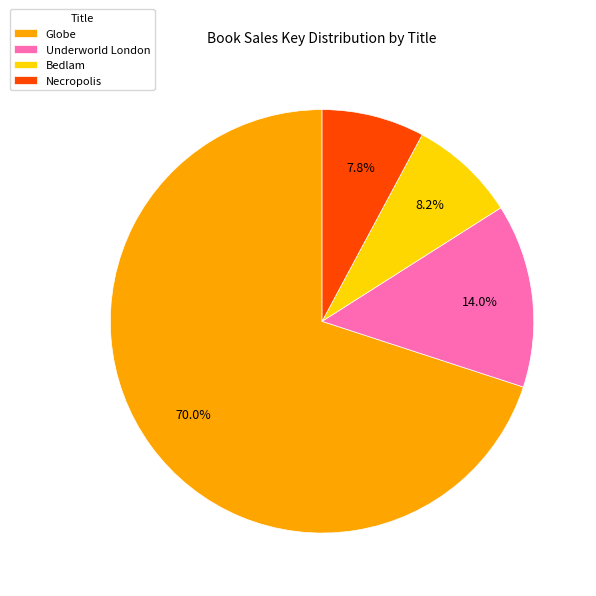

Is the sum of Underworld London and Bedlam greater than half?

No